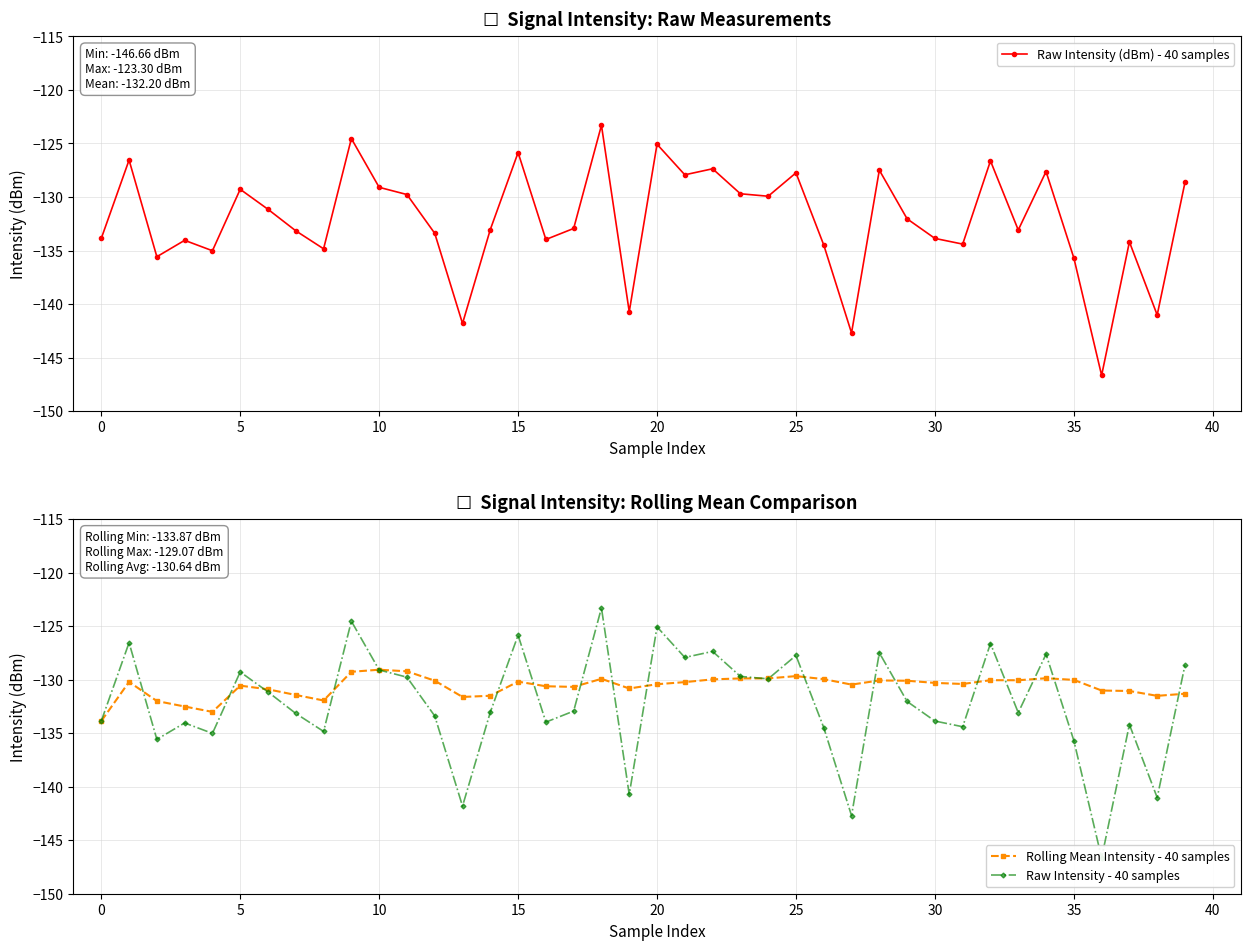

At how many categories does at least one series exceed -132?

37